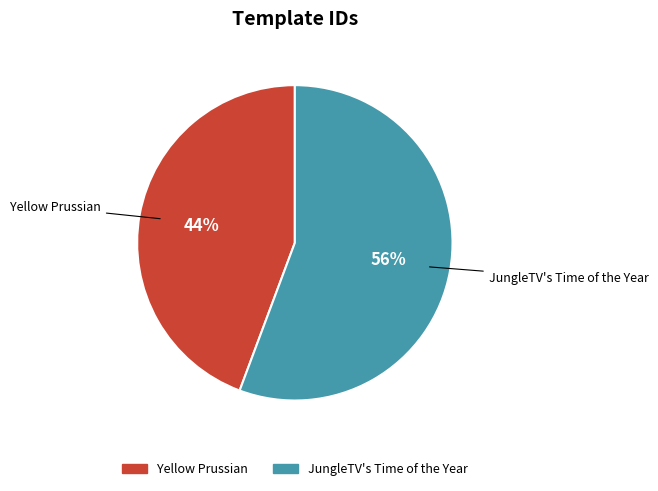

Rank the categories by value from lowest to highest.

Yellow Prussian, JungleTV's Time of the Year